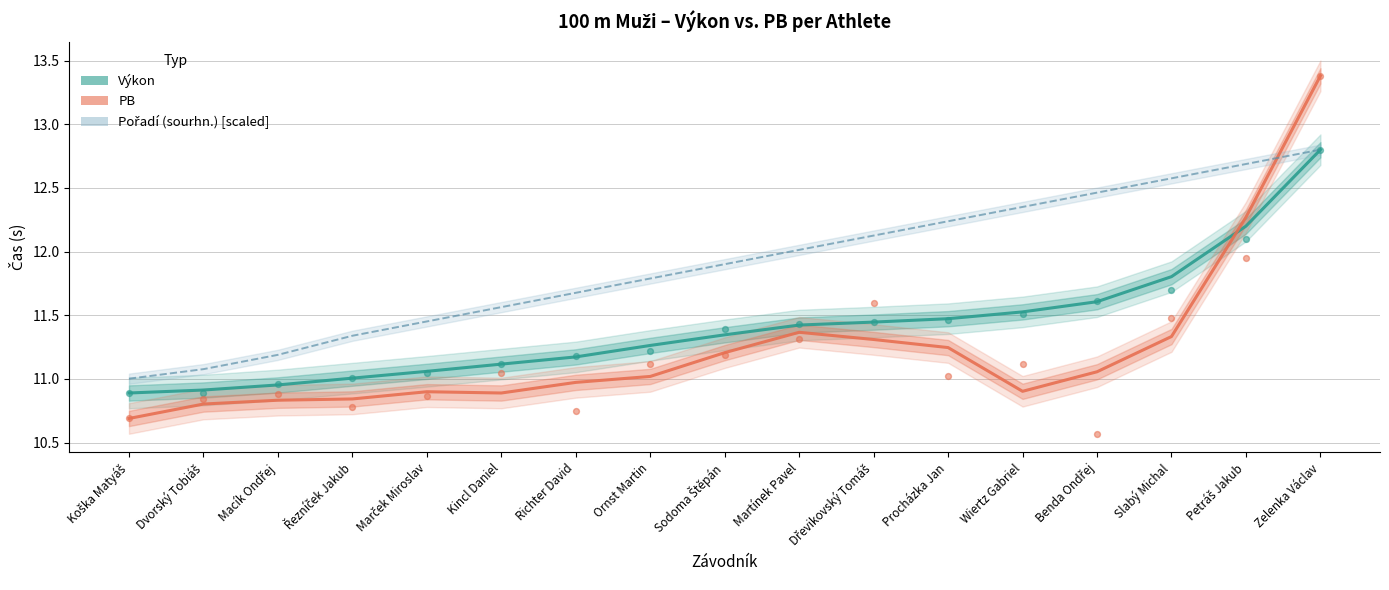

Which series contains the lowest Y value?

PB